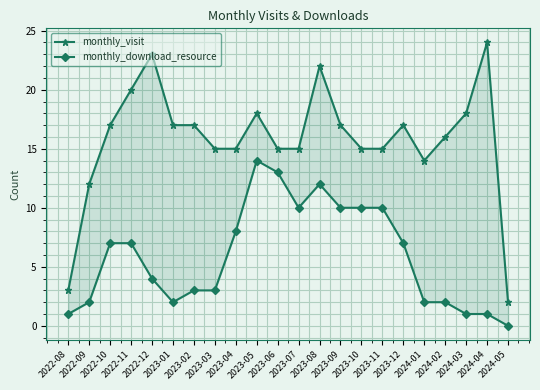

How many interior local valleys does the monthly_visit series have?

1